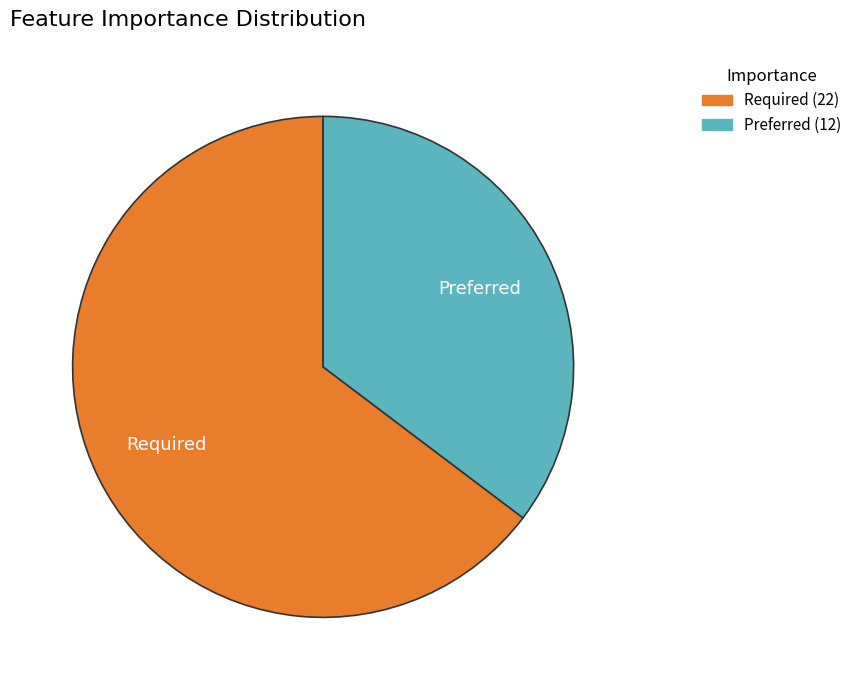

Is it true that Preferred is 44% of the pie?

False